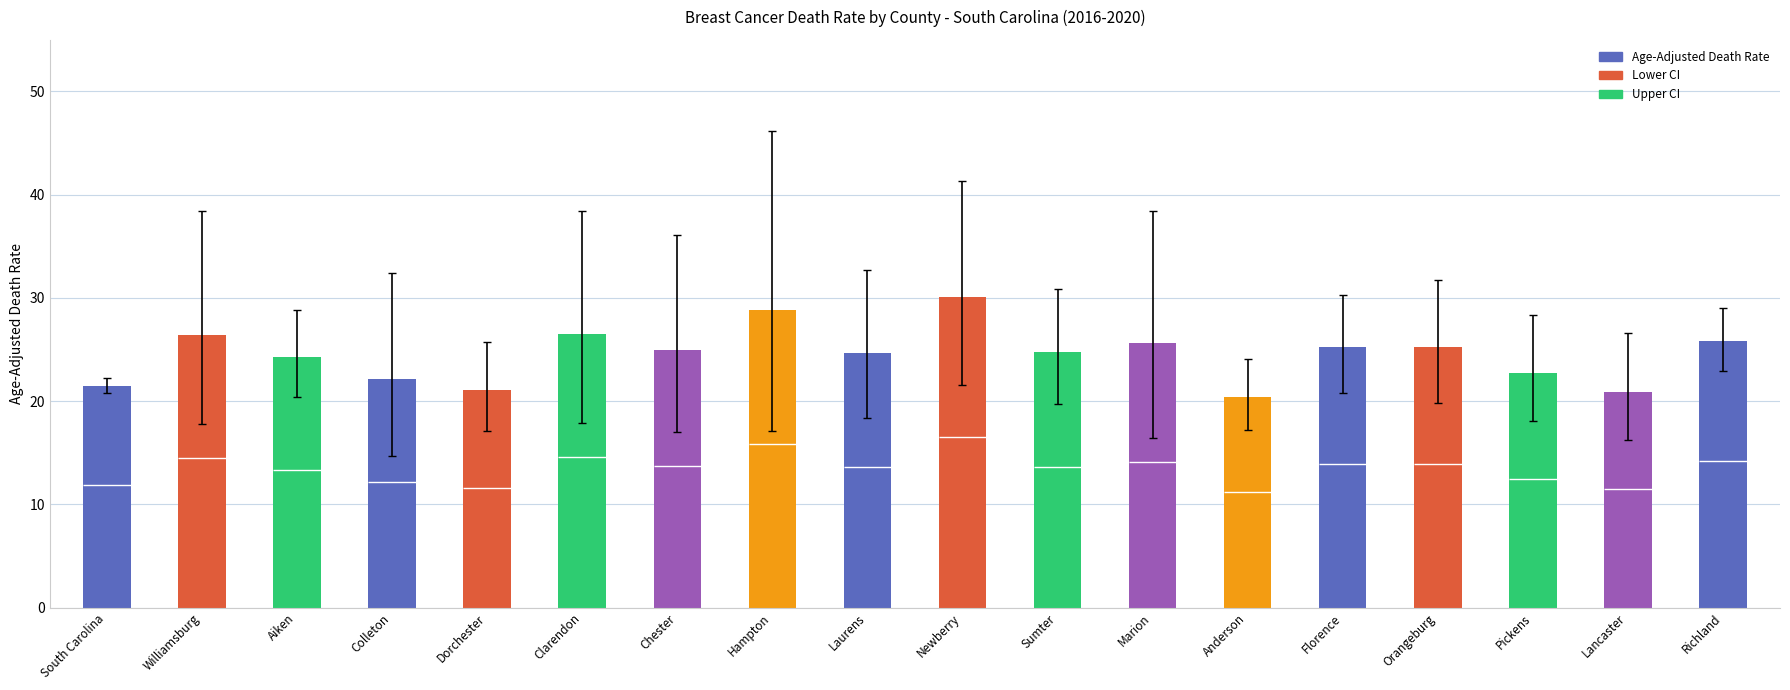

What is the difference between the maximum and minimum values in the Upper CI series?

24.0